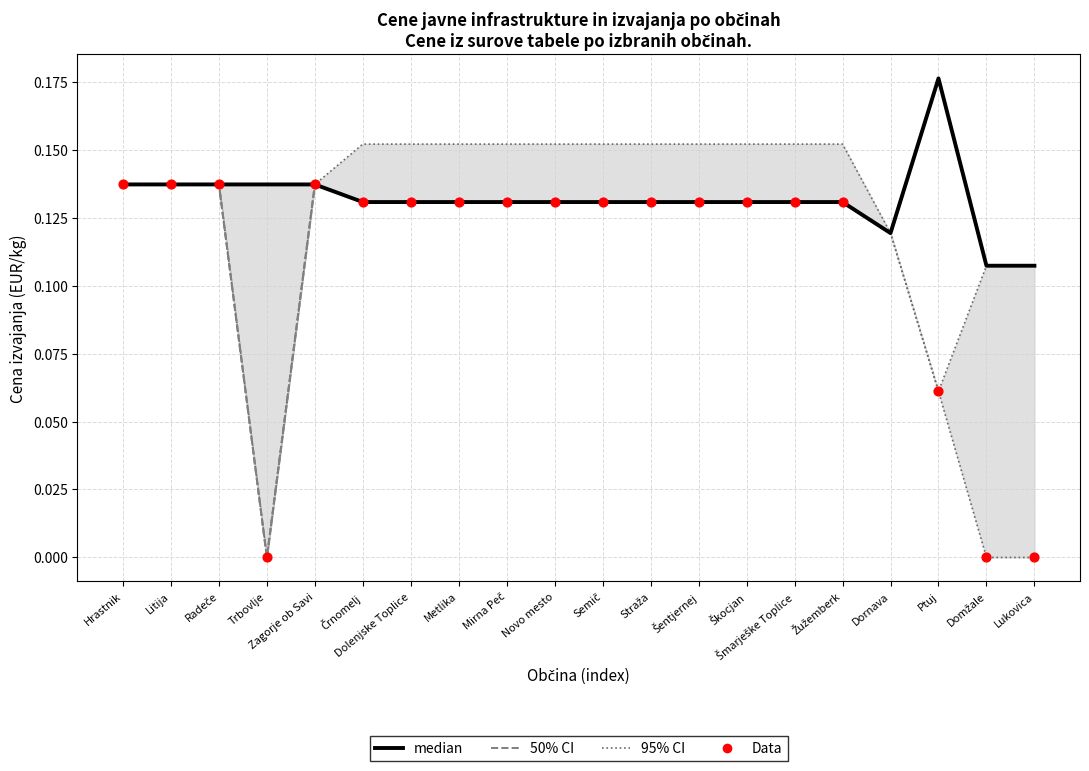

At how many categories does at least one series exceed 0?

20